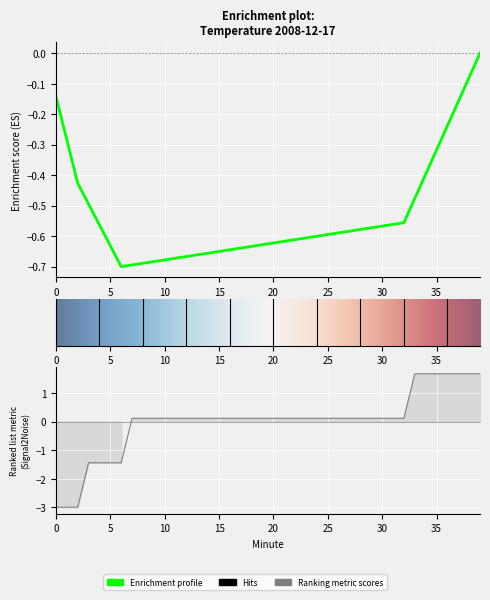

Reading right to left, list all the values displayed in this chart.

1.7	1.7	1.7	1.7	1.7	1.7	1.7	0.1	0.1	0.1	0.1	0.1	0.1	0.1	0.1	0.1	0.1	0.1	0.1	0.1	0.1	0.1	0.1	0.1	0.1	0.1	0.1	0.1	0.1	0.1	0.1	0.1	0.1	-1.4	-1.4	-1.4	-1.4	-3.0	-3.0	-3.0